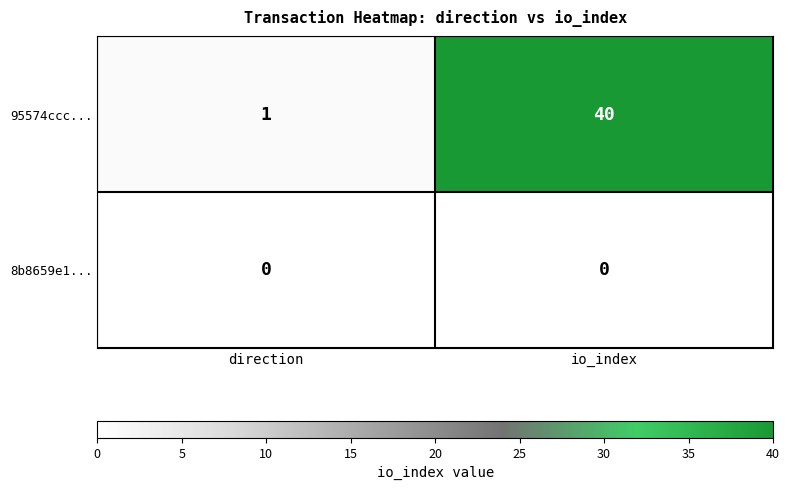

What is the sum of all 95574ccc... values?

41